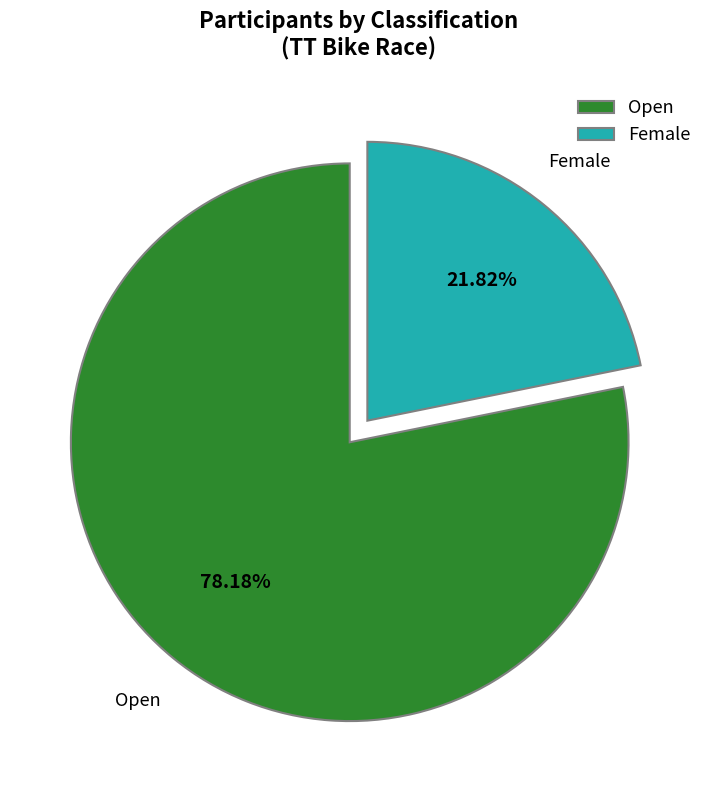

Count the number of slices in the pie.

2